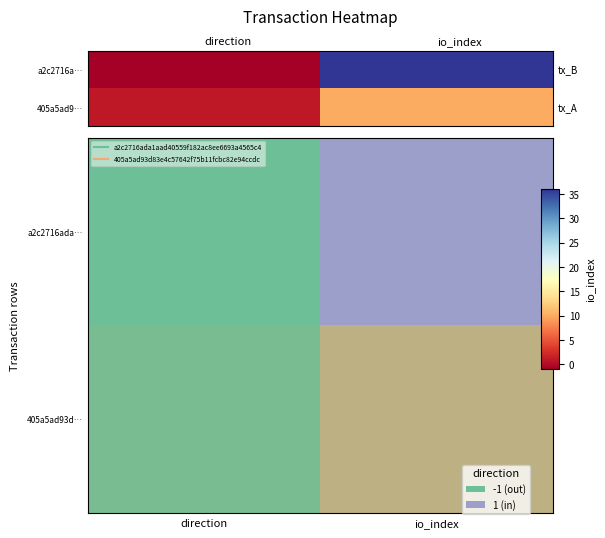

Which label corresponds to the largest value in the chart?

io_index